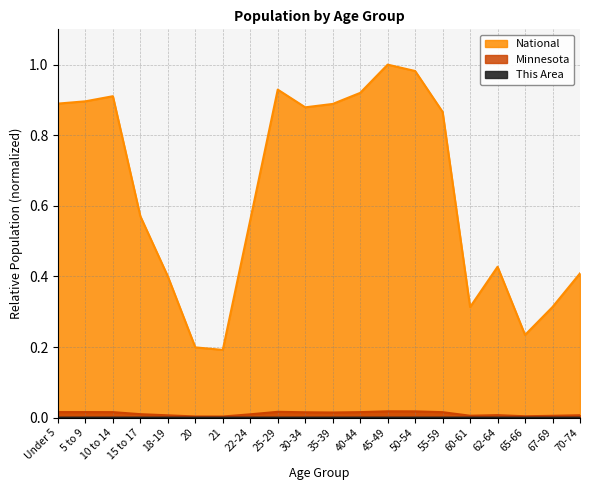

True or false: National and Minnesota intersect in this chart.

False